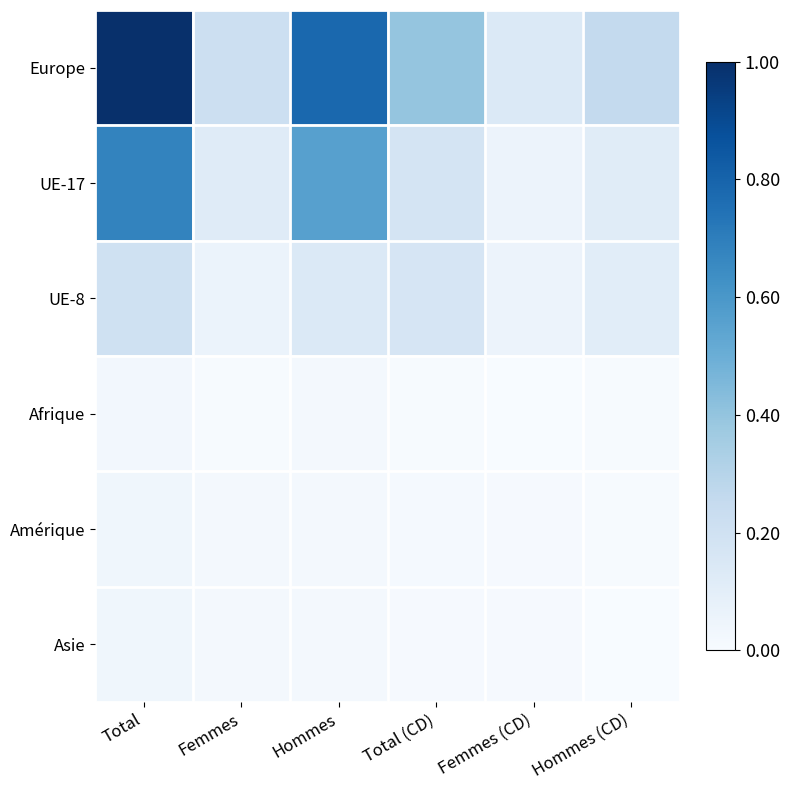

Is the value of Afrique at Total (CD) greater than the value of UE-8 at Hommes (CD)?

No